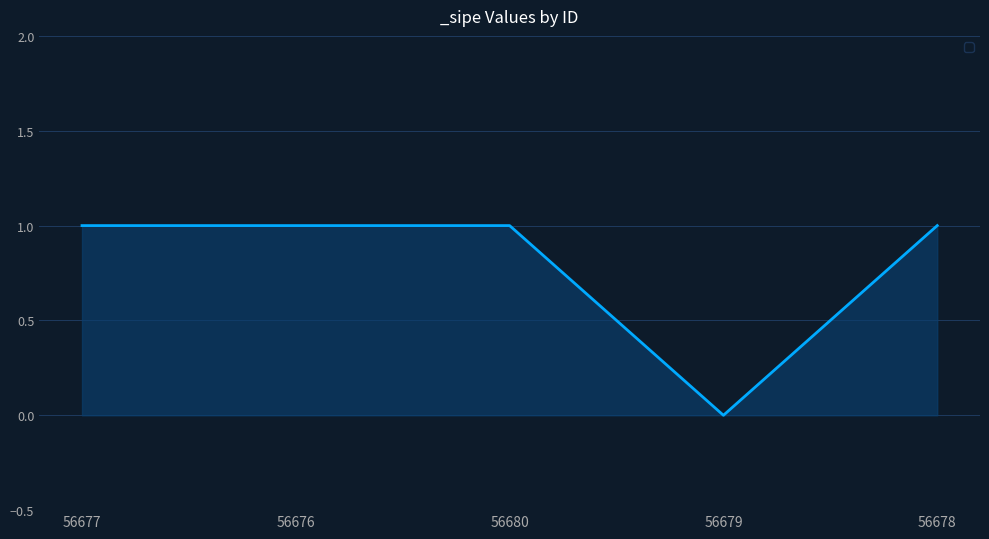

How many values are above zero?

4